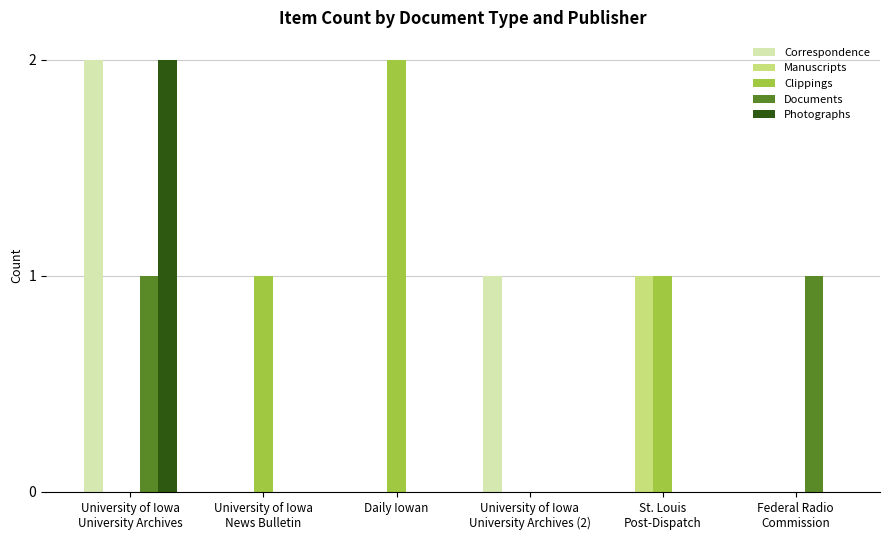

The Manuscripts series shows 1 at Daily Iowan. True or false?

False